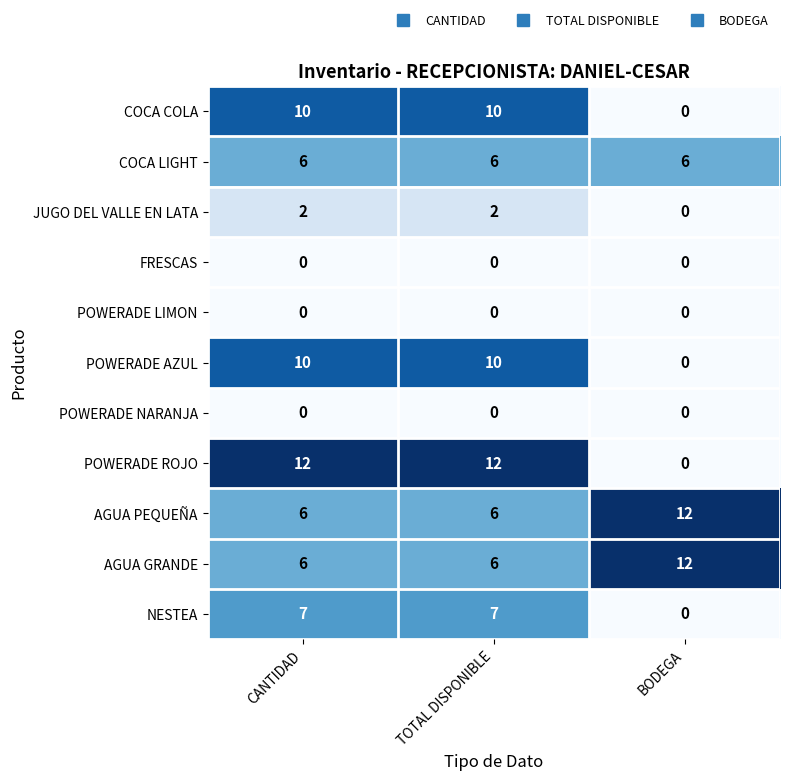

Count the number of data series in this chart.

11